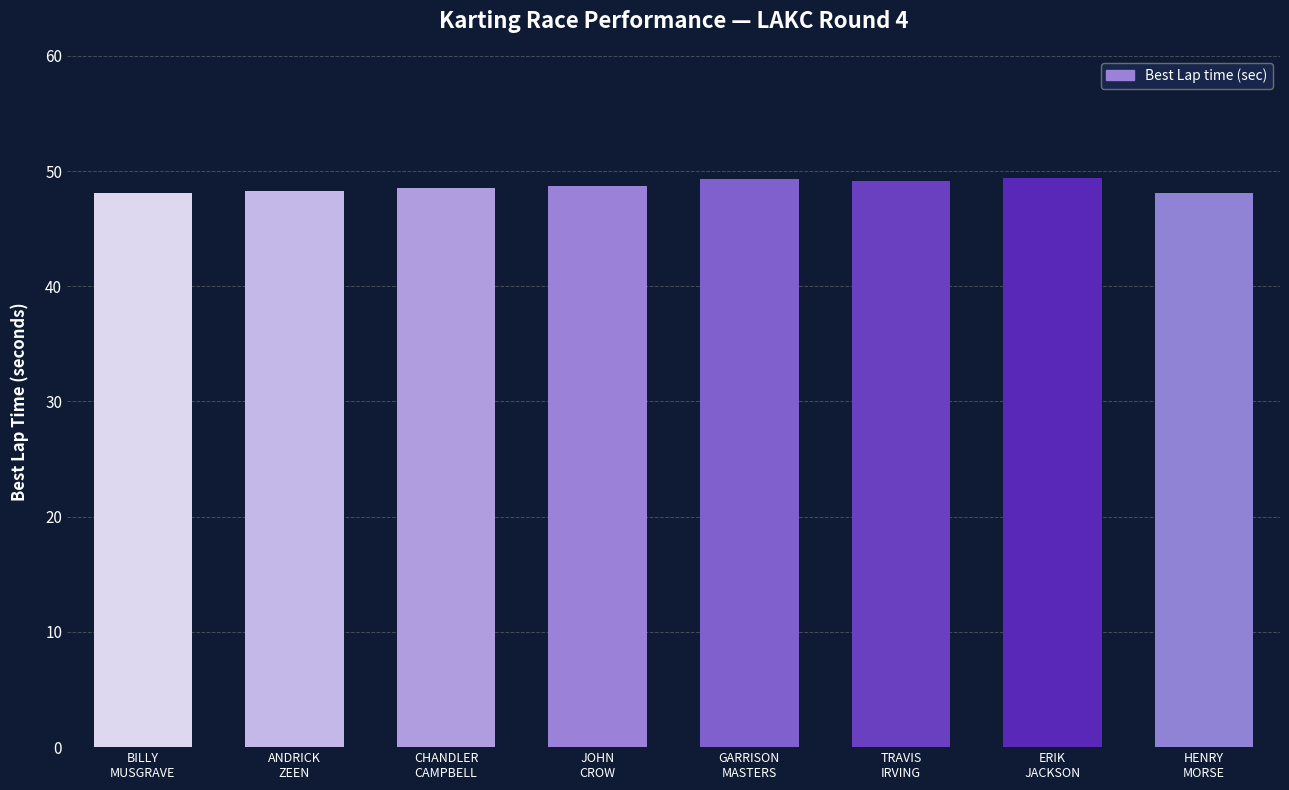

What is the value of the 4th bar from the left?

48.7